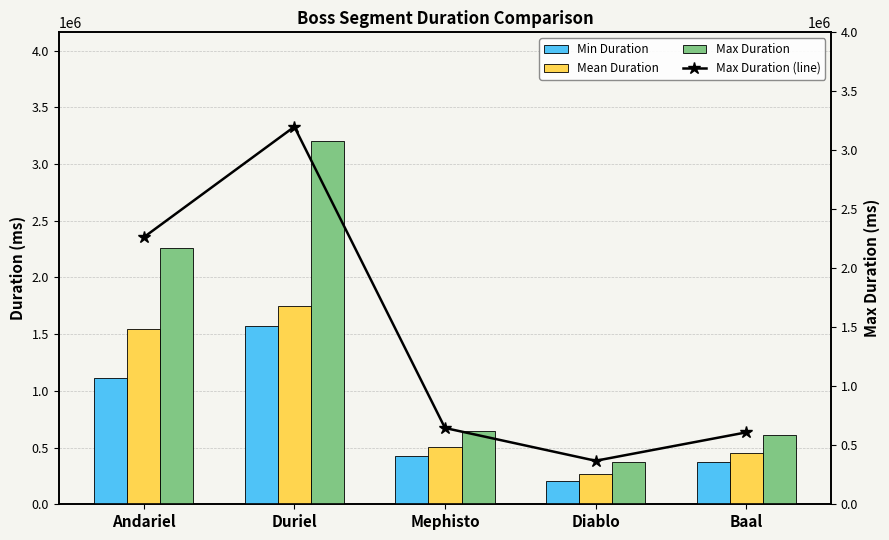

Reading left to right, extract all data points from this chart.

Min Duration: Andariel=1116000	Duriel=1569150	Mephisto=424791	Diablo=207590	Baal=371507
Mean Duration: Andariel=1543664	Duriel=1748480	Mephisto=504499	Diablo=262743	Baal=453380
Max Duration: Andariel=2263278	Duriel=3200763	Mephisto=646712	Diablo=368862	Baal=609604
Max Duration (line): Andariel=2263278	Duriel=3200763	Mephisto=646712	Diablo=368862	Baal=609604